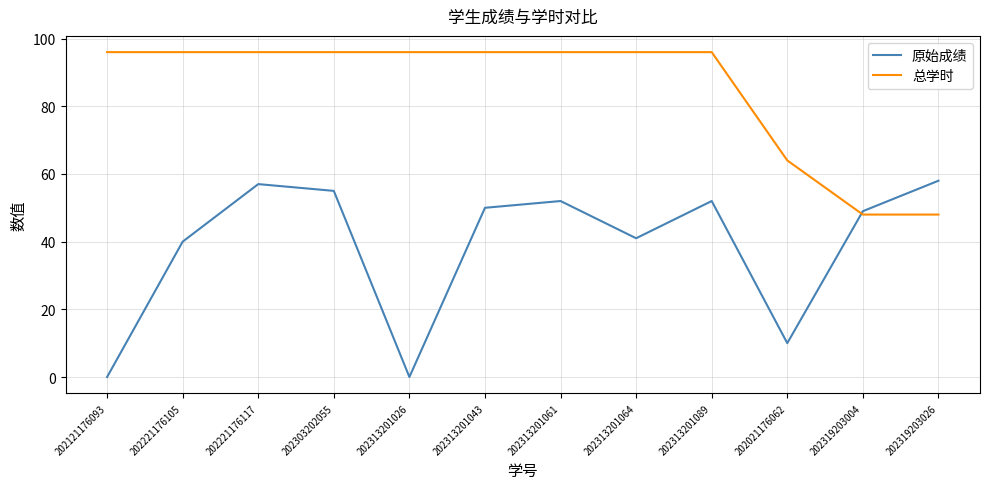

What value does the 总学时 series have at 202121176093, to the nearest 10?

100